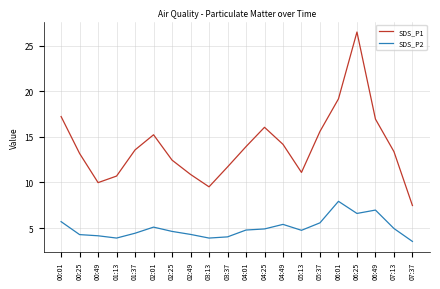

List the series in order of their overall mean, lowest first.

SDS_P2, SDS_P1